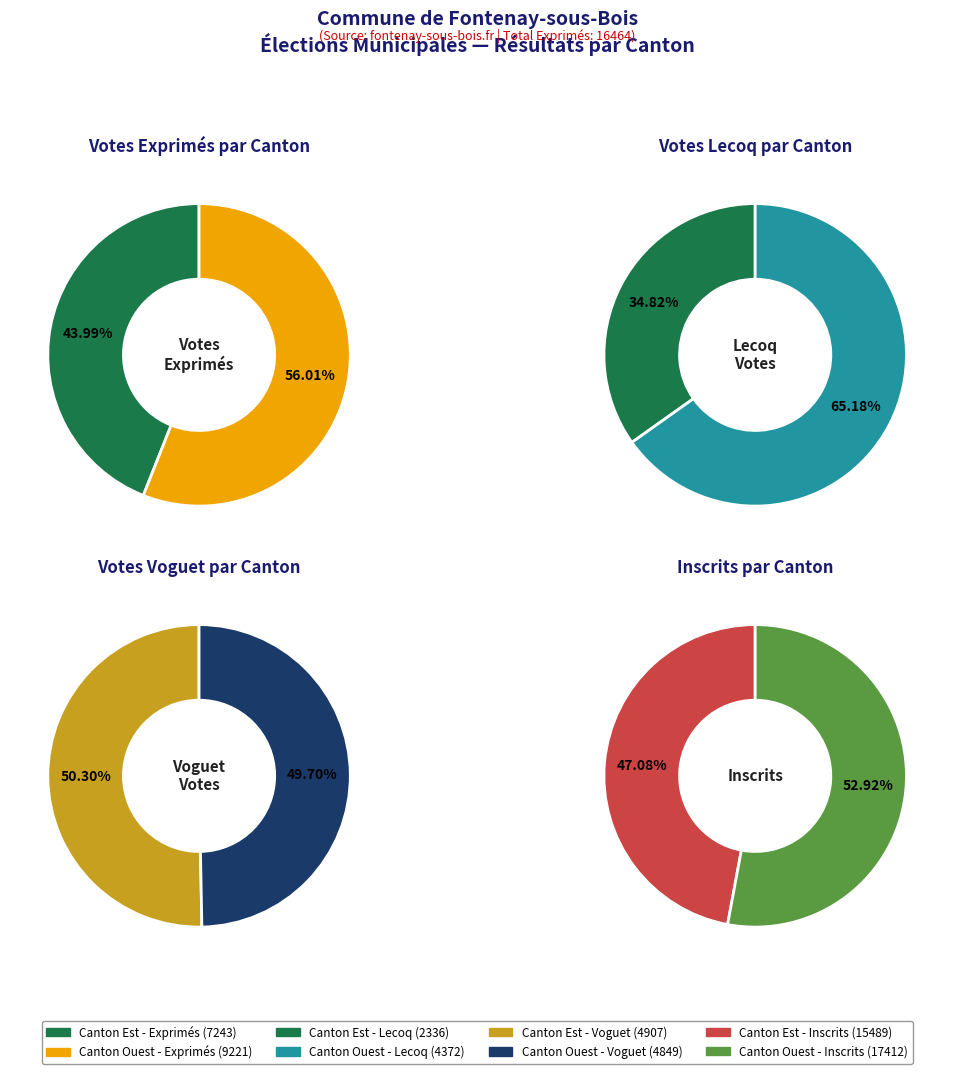

To the nearest percent, what is the combined percentage of Canton Est and Canton Ouest?

100%